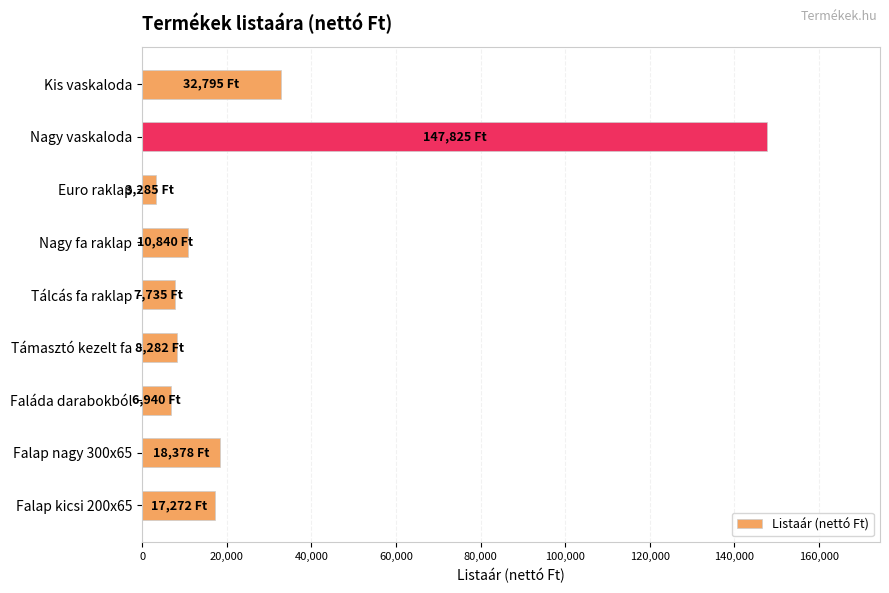

What is the maximum value shown in the chart?

147825.0